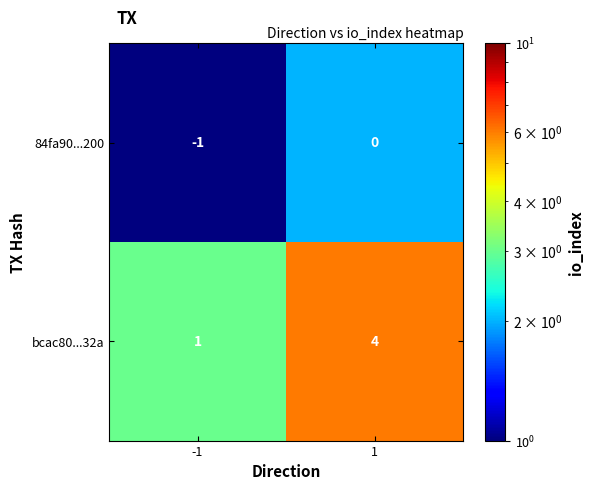

Reading left to right, extract all data points from this chart.

84fa90...200: -1	0
bcac80...32a: 1	4